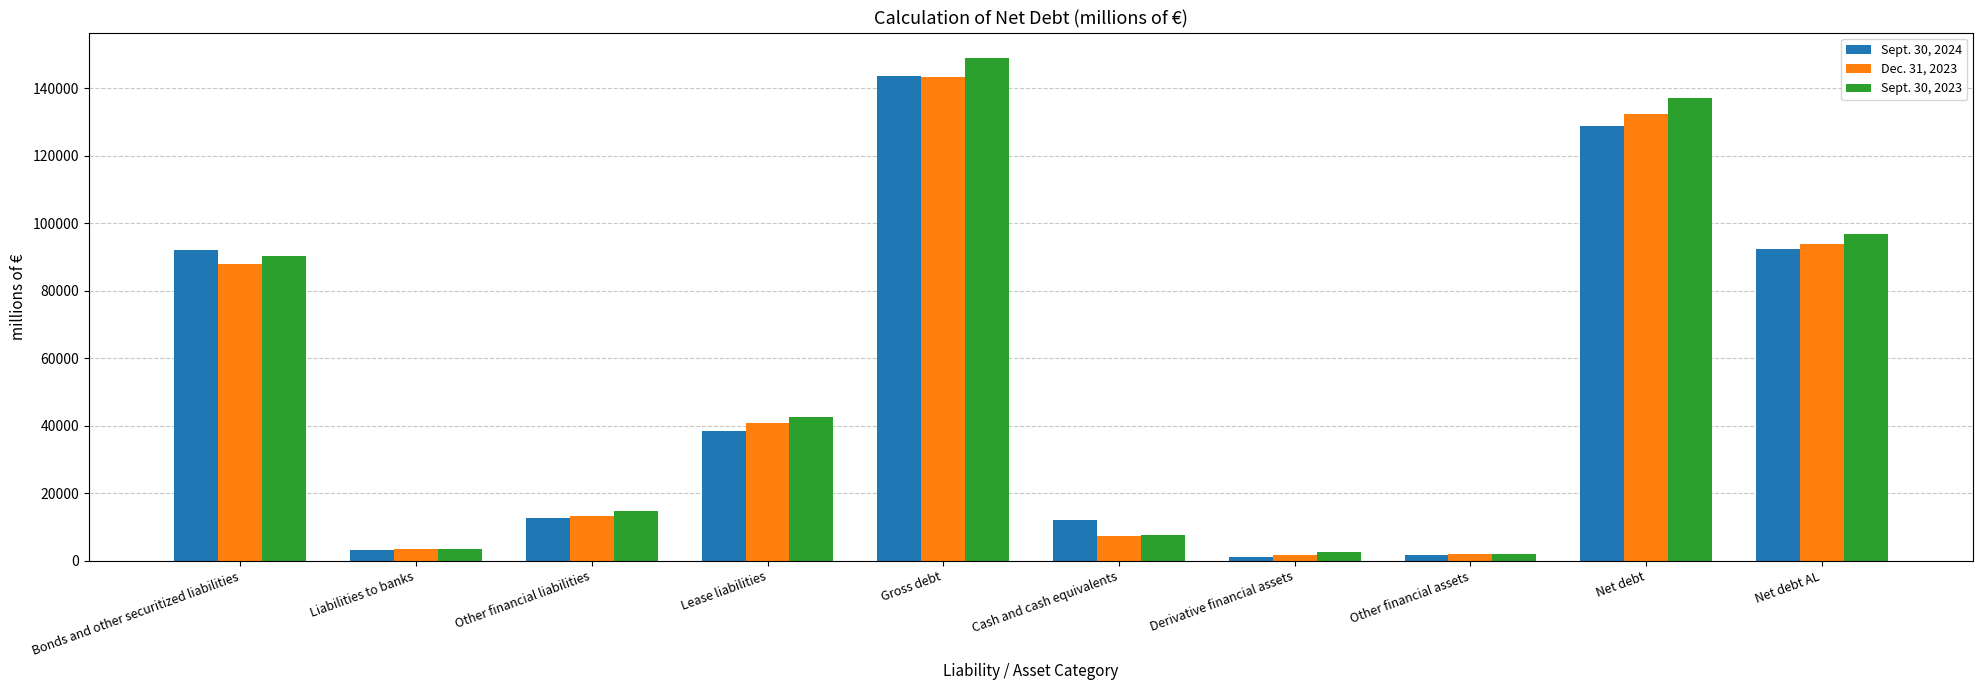

Is the value of Sept. 30, 2024 at Other financial liabilities greater than the value of Sept. 30, 2023 at Net debt AL?

No